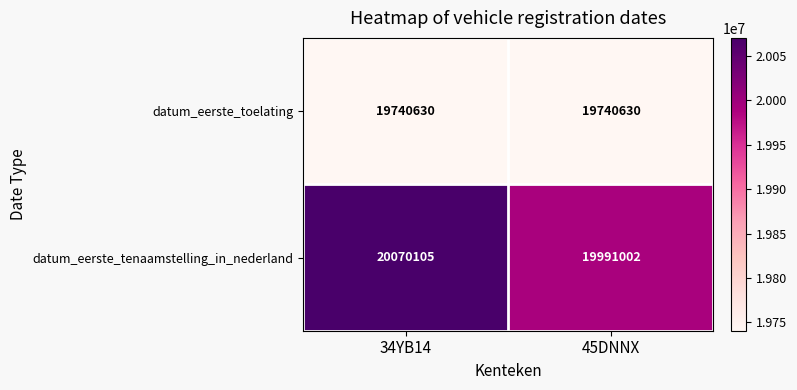

Rank the categories by datum_eerste_tenaamstelling_in_nederland value from highest to lowest.

34YB14, 45DNNX